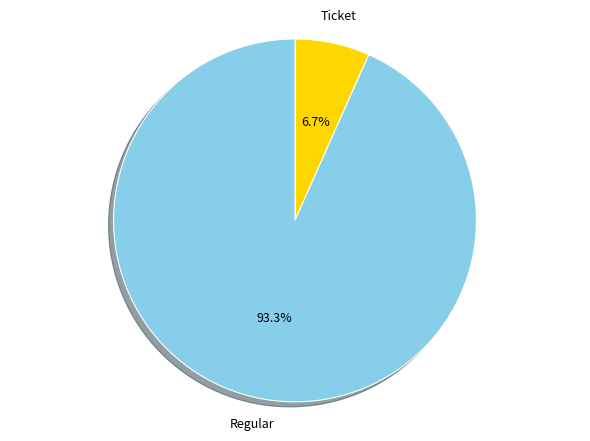

How many slices are in this pie chart?

2